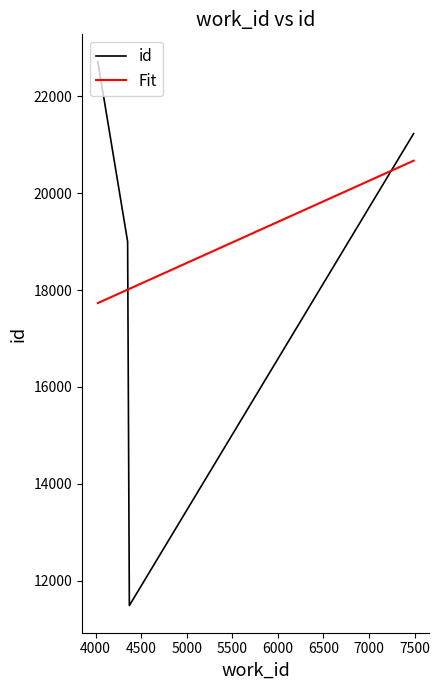

Rank the series by their maximum value, from lowest to highest.

Fit, id